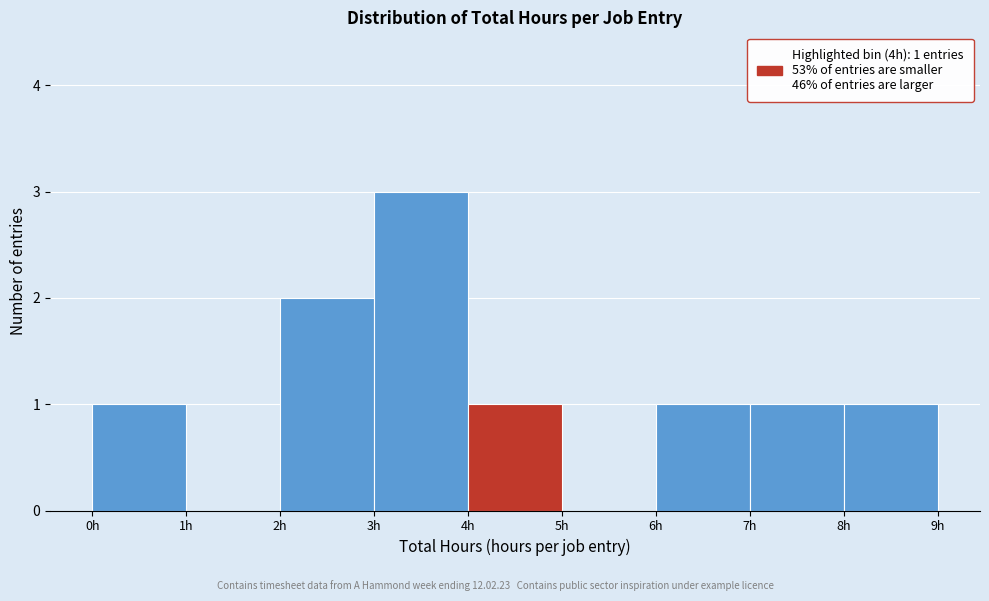

Over which range of the x-axis is the bar tallest?

3 to 4